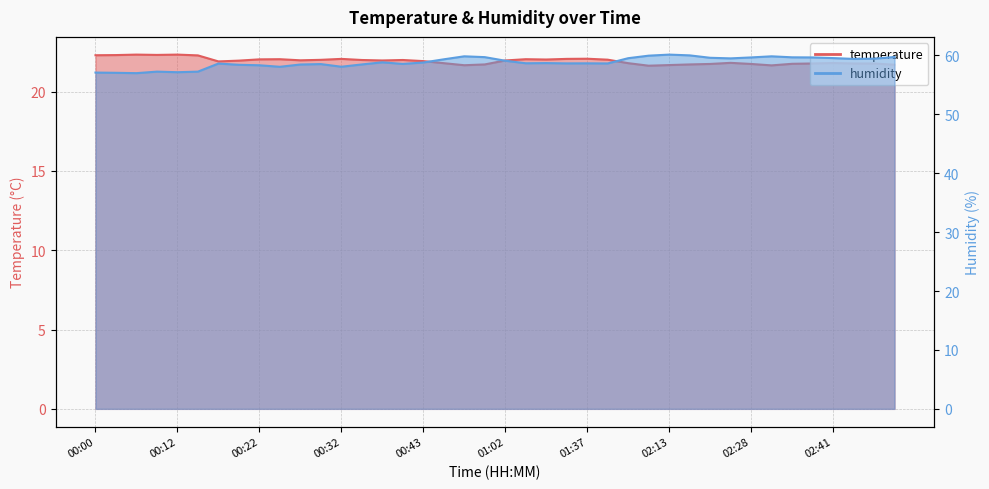

Which series changed the most between 01:02 and 02:41?

humidity